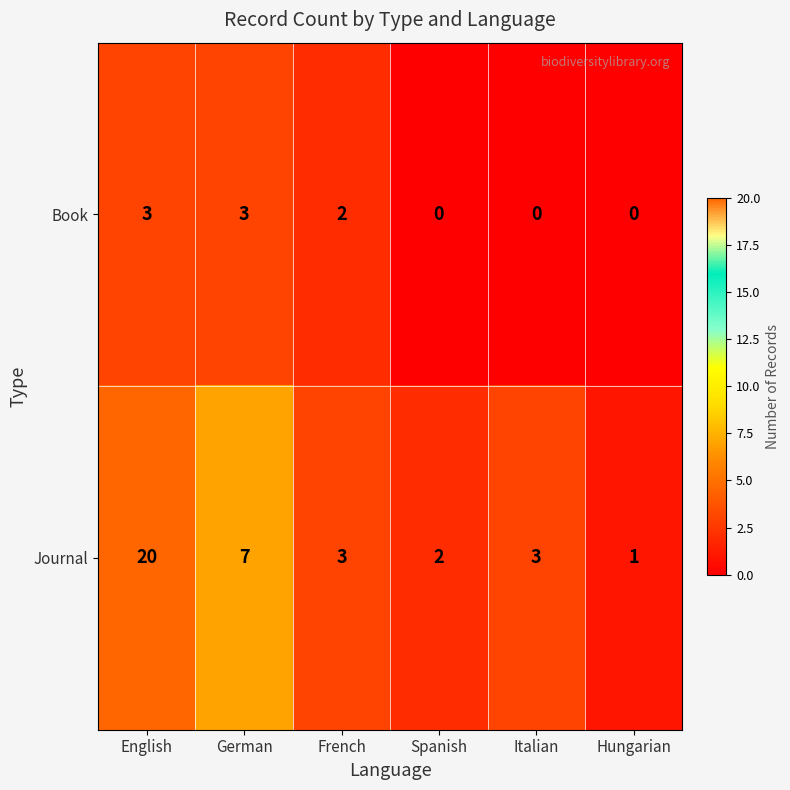

What is the difference between the highest and lowest values at Italian?

3